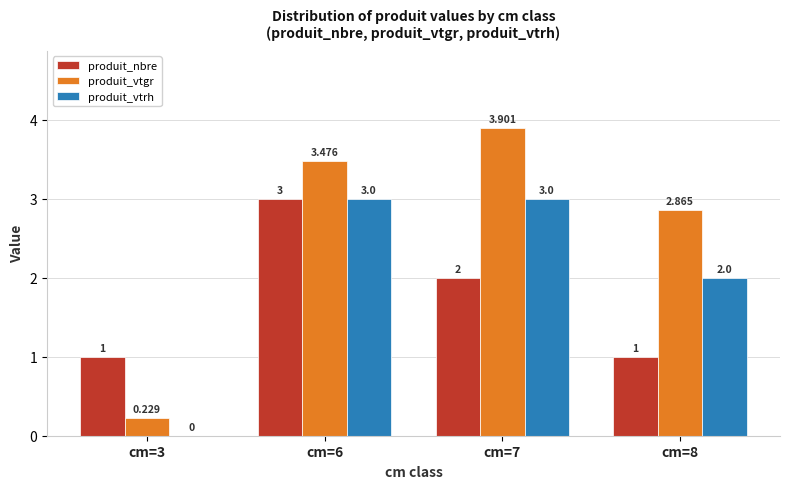

Is the value of produit_vtrh at cm=3 greater than the value of produit_nbre at cm=3?

No